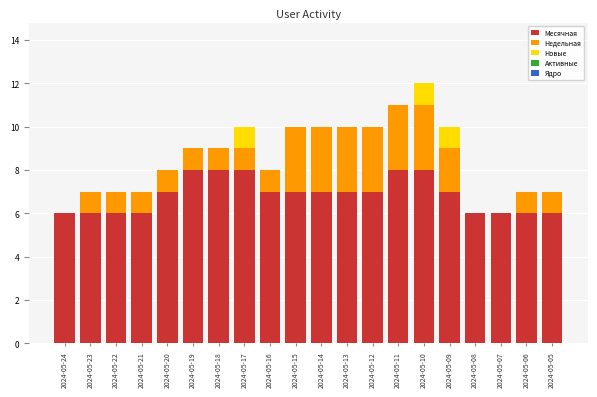

Are the bars grouped side by side (vs. stacked)?

No